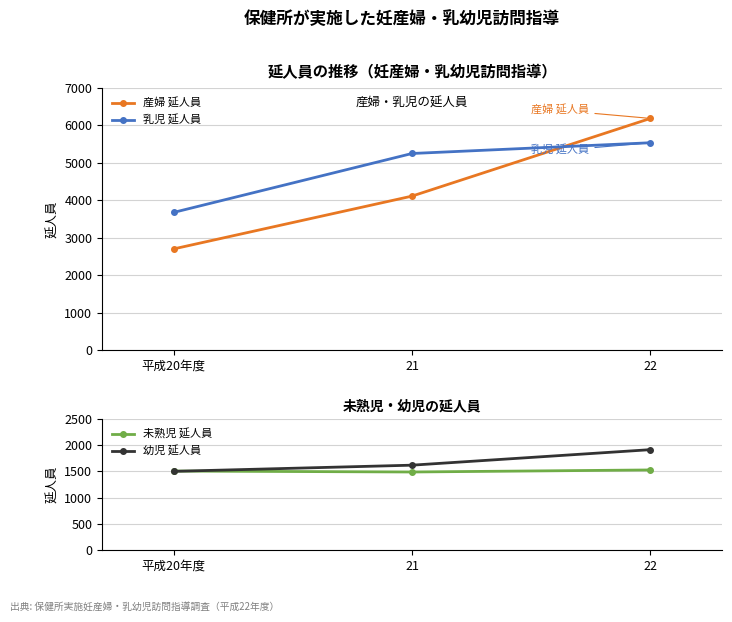

What is the sum of all 未熟児 延人員 values?

4521